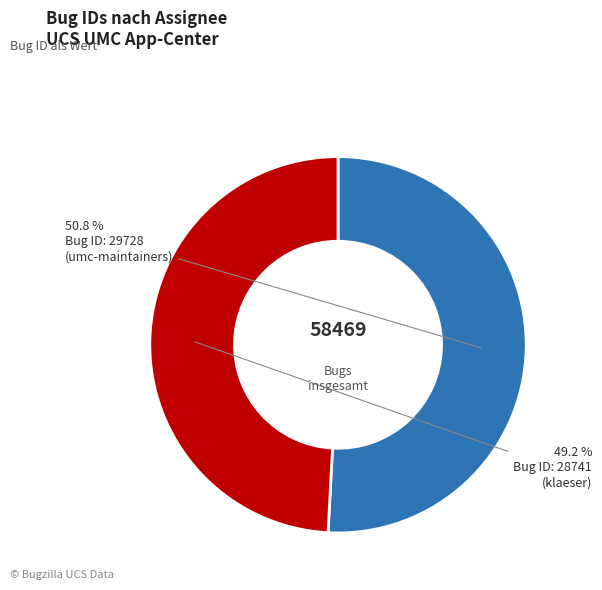

Does any single category account for the majority?

Yes